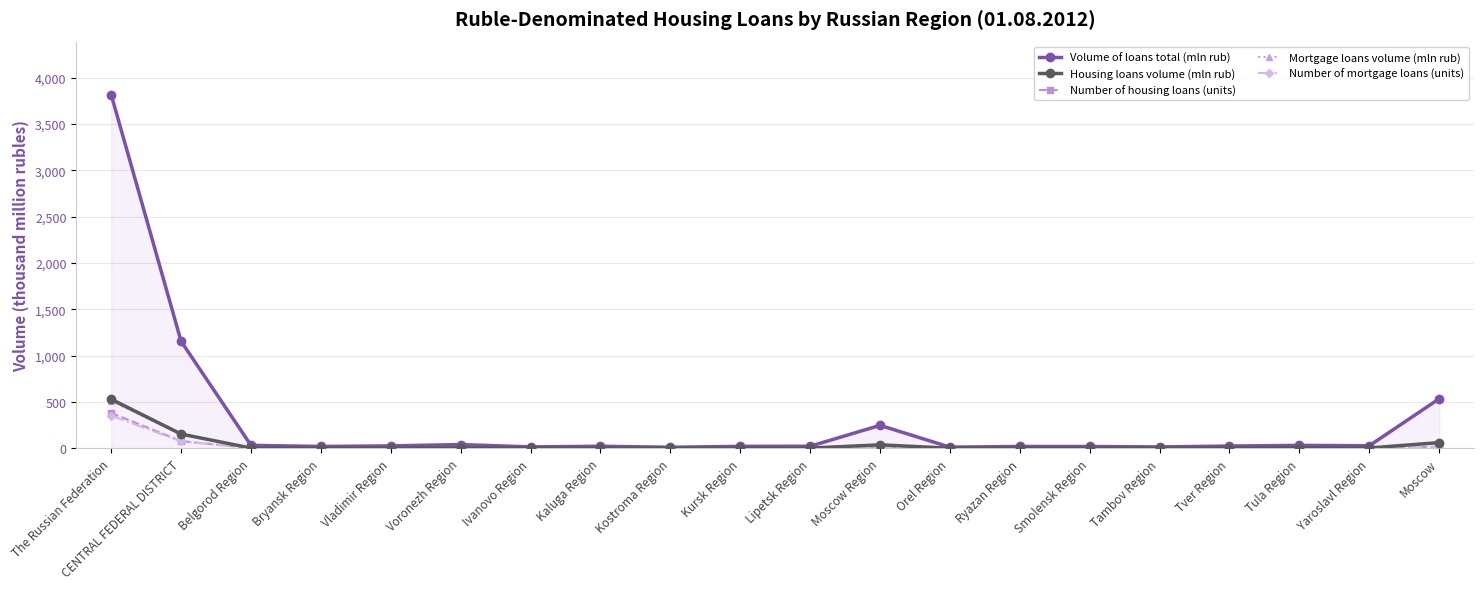

What value does the Volume of loans total (mln rub) series have at Lipetsk Region?

23.0